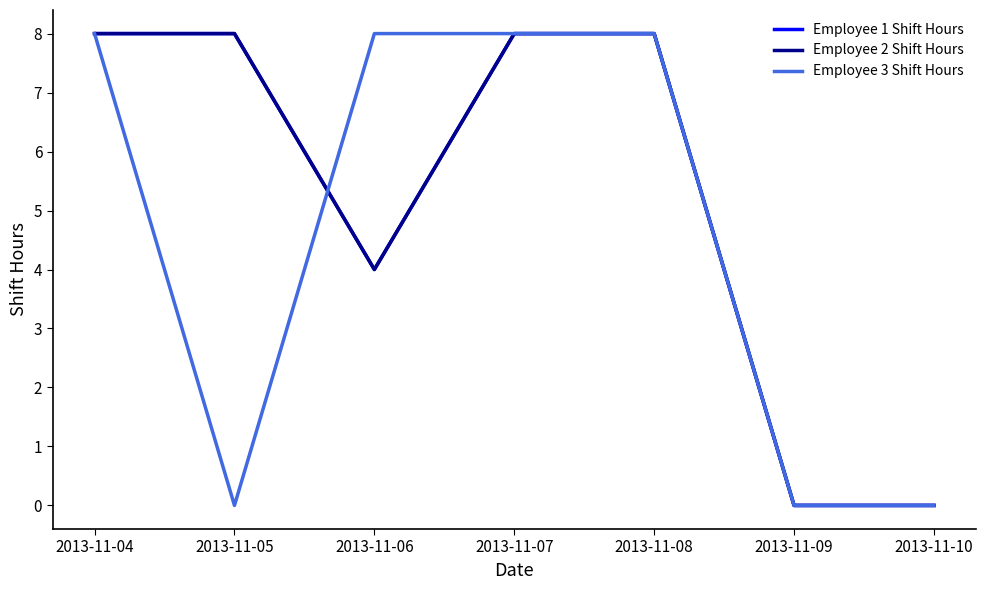

Is this an area chart (filled region under the line)?

No